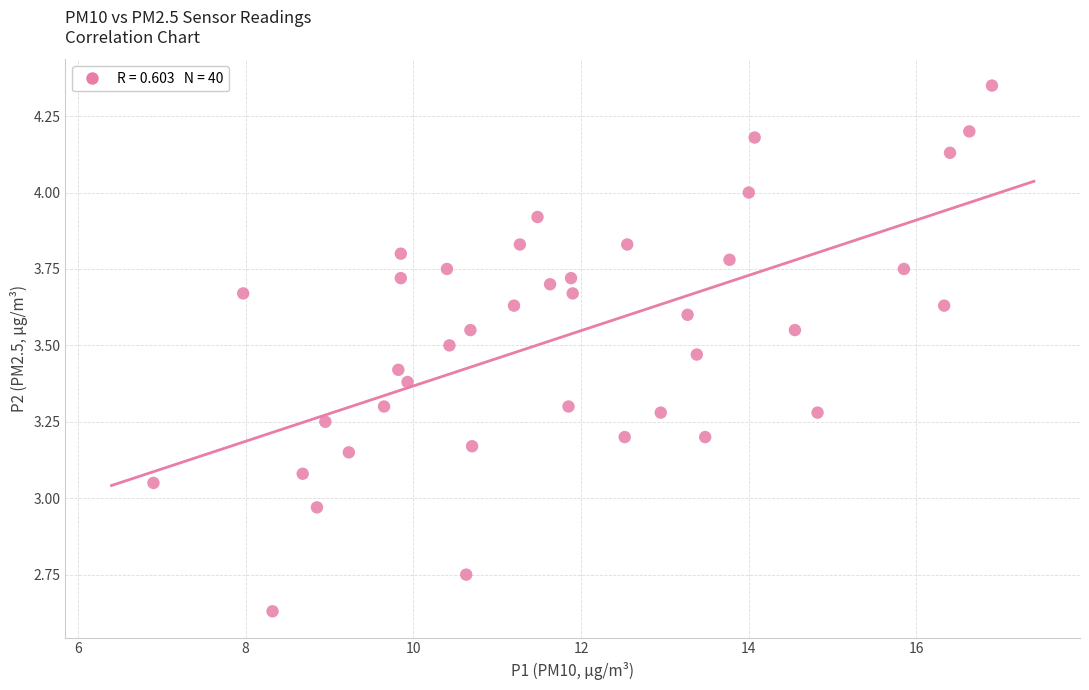

What is the range of Y values (max minus min)?

1.7